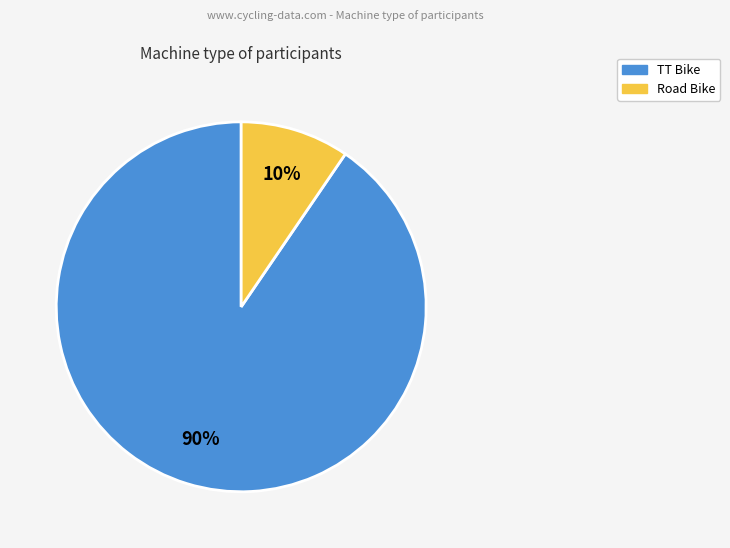

How many slices are in this pie chart?

2